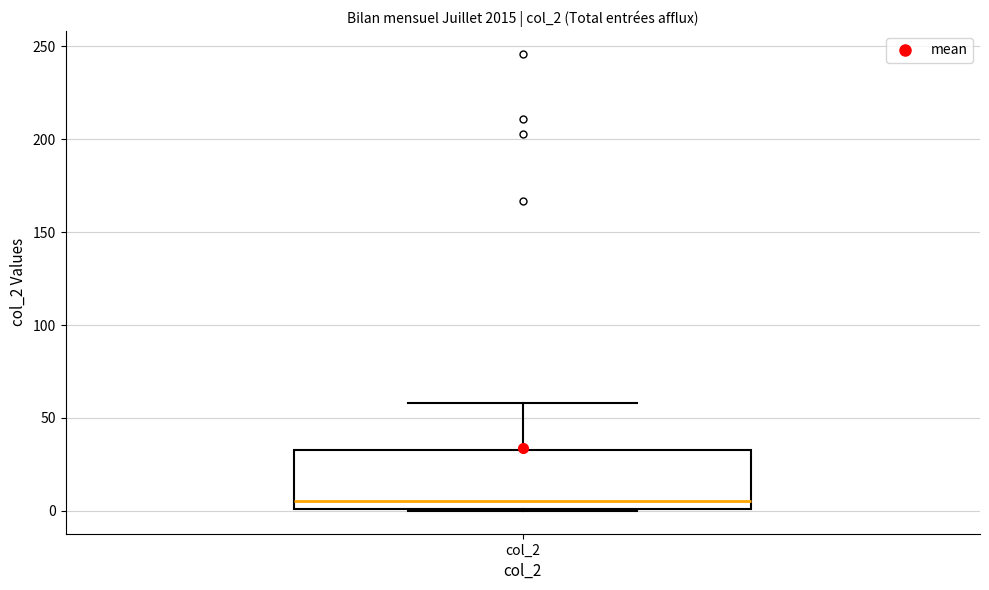

Where does the upper whisker of the box for col_2 end on the y-axis? The values are not printed on the chart, so give them approximately, as read against the axis.

60